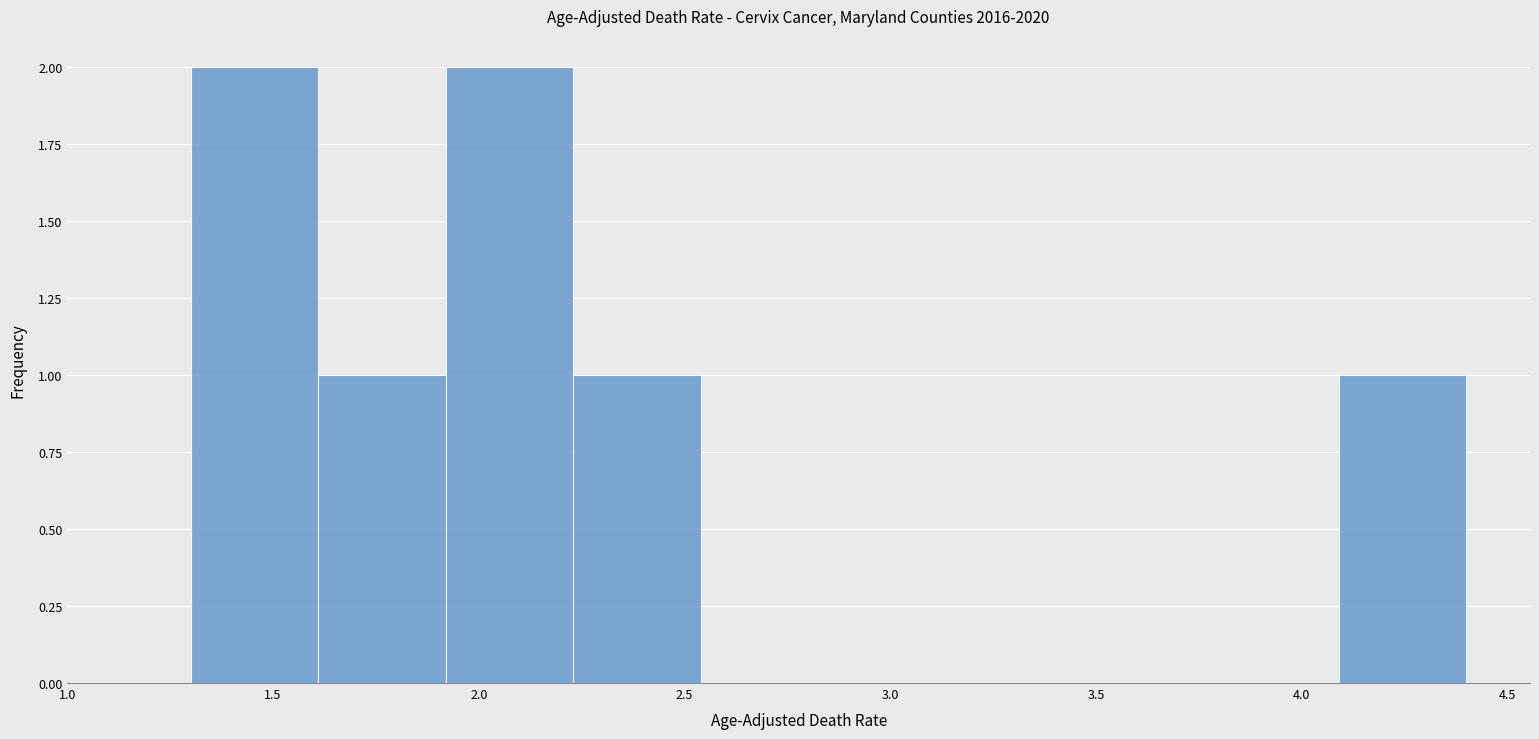

Reading left to right, list every bar in this chart as the range it spans on the x-axis followed by its height. Neither the bar edges nor the heights are printed on the chart, so give them approximately, as read against the axes.

1.30 to 1.61: 2
1.61 to 1.92: 1
1.92 to 2.23: 2
2.23 to 2.54: 1
2.54 to 2.85: 0
2.85 to 3.16: 0
3.16 to 3.47: 0
3.47 to 3.78: 0
3.78 to 4.09: 0
4.09 to 4.40: 1